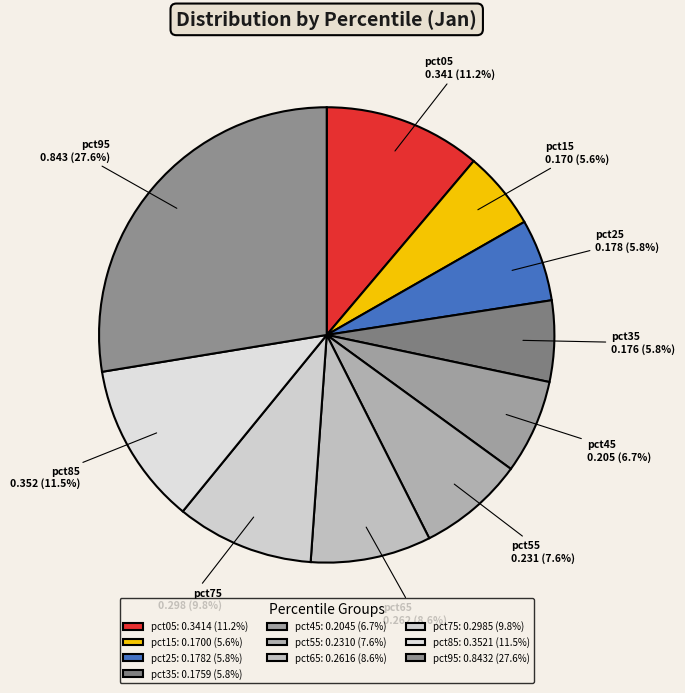

How many slices are in this pie chart?

10